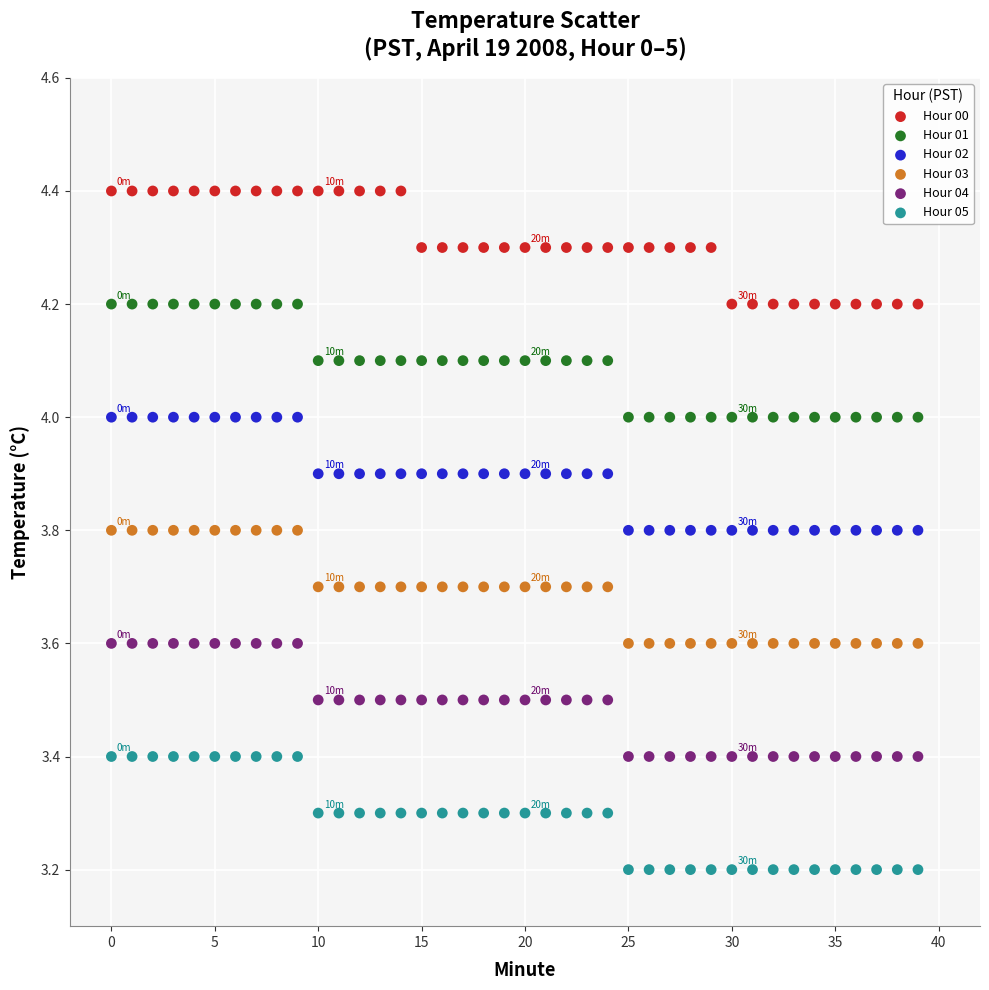

Which series contains the lowest Y value?

Hour 05